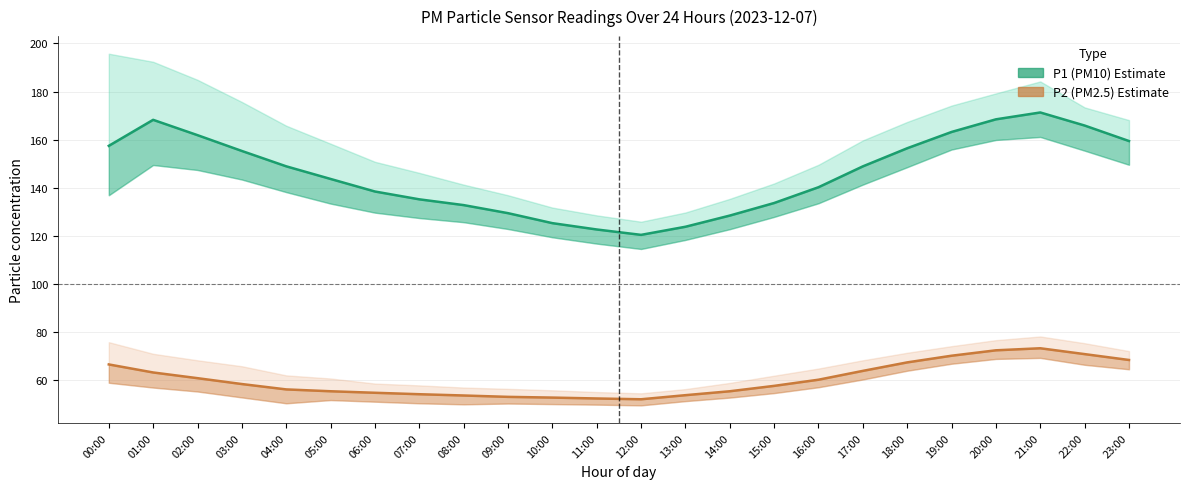

How many values in the P2 (PM2.5) Estimate series exceed 58?

12